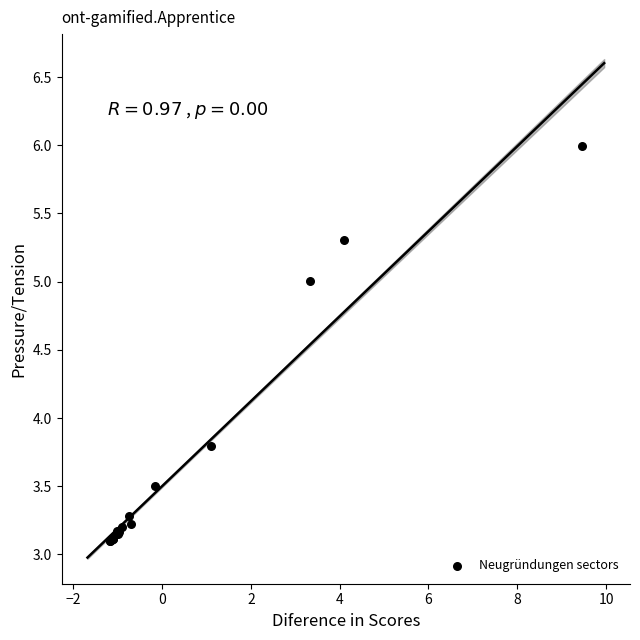

What Y value in the scatter plot is closest to 4?

3.8